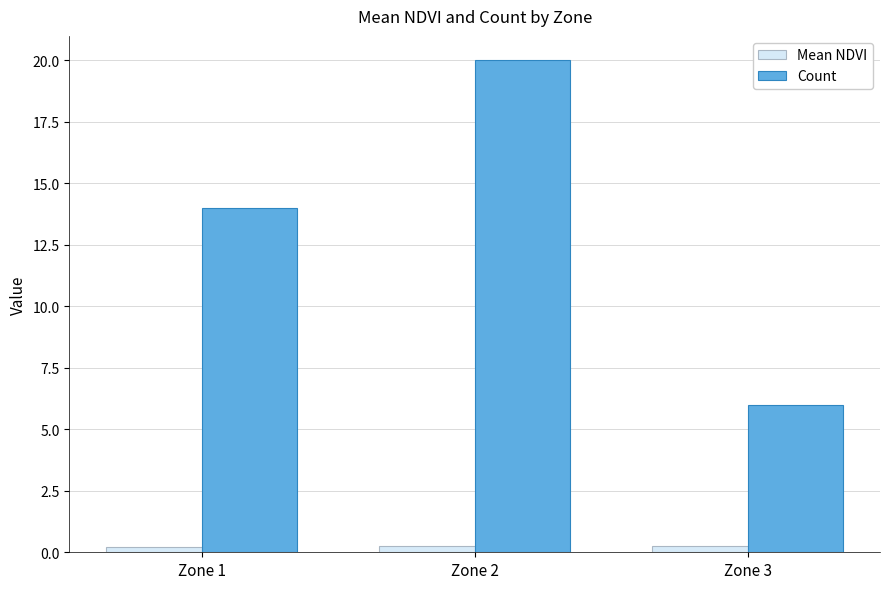

Which series has the widest spread of values?

Count